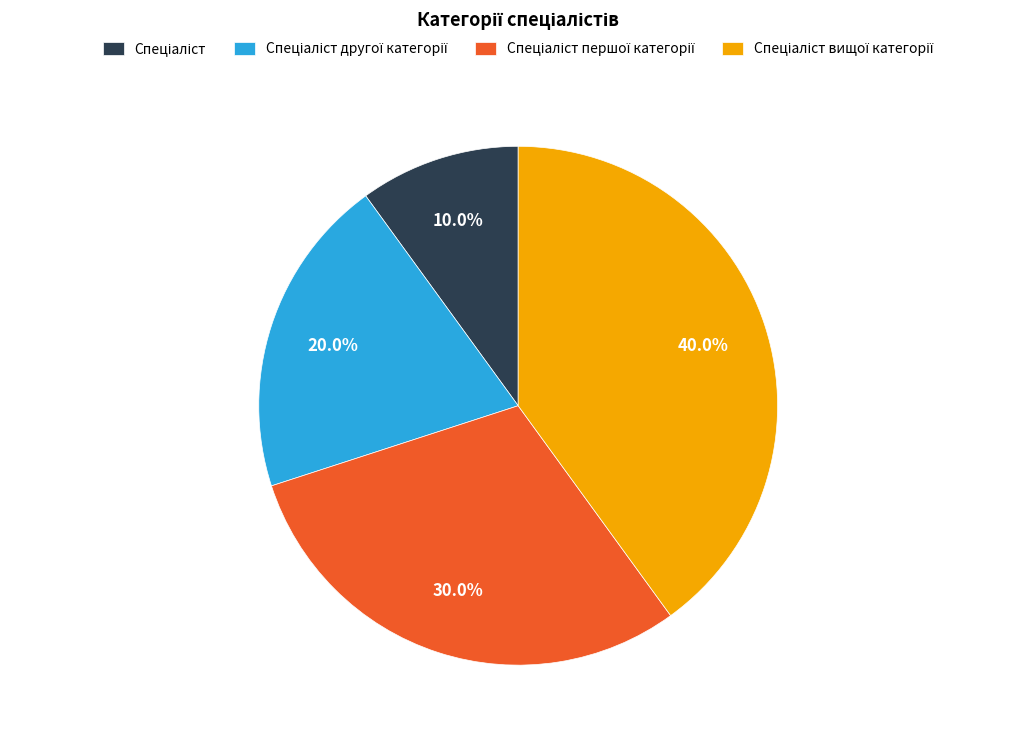

To the nearest percent, what is the average slice percentage?

25%